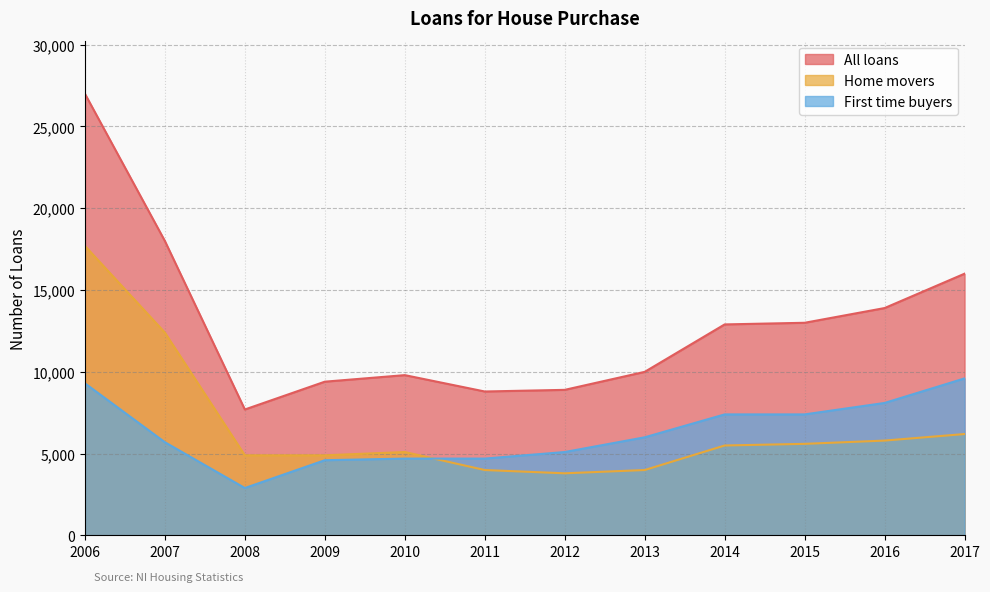

Which series has the largest total across all categories?

All loans